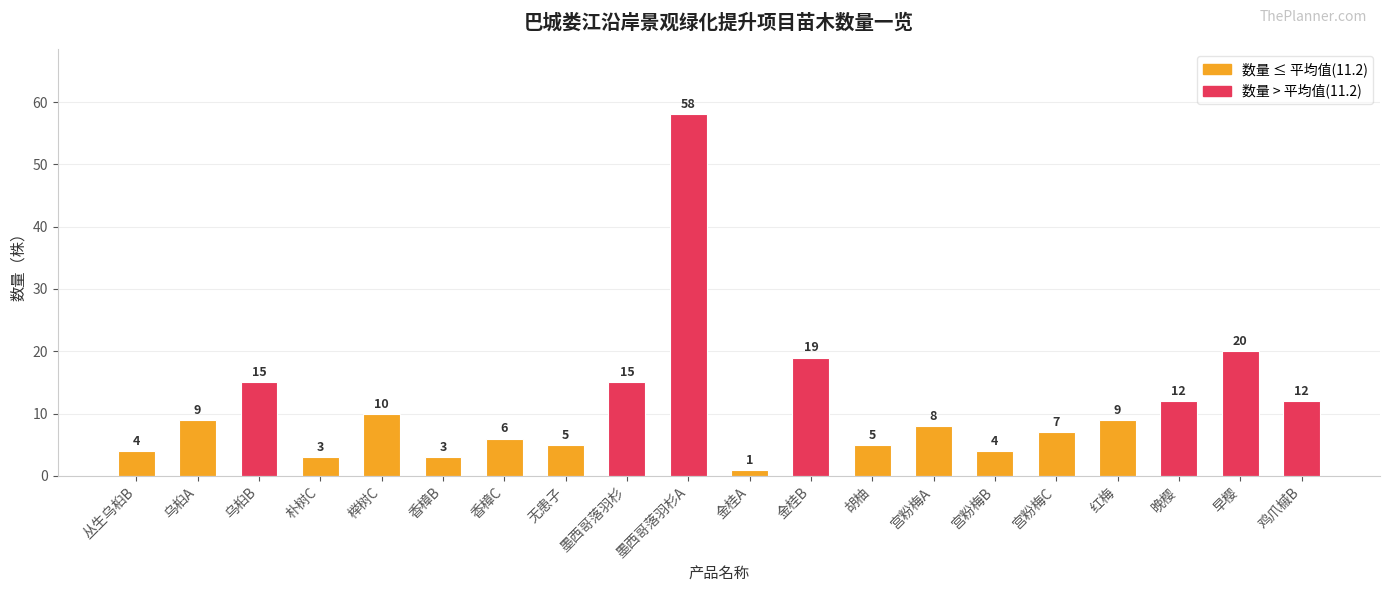

Reading left to right, transcribe all the data shown in this chart.

丛生乌桕B=4	乌桕A=9	乌桕B=15	朴树C=3	榉树C=10	香樟B=3	香樟C=6	无患子=5	墨西哥落羽杉=15	墨西哥落羽杉A=58	金桂A=1	金桂B=19	胡柚=5	宫粉梅A=8	宫粉梅B=4	宫粉梅C=7	红梅=9	晚樱=12	早樱=20	鸡爪槭B=12